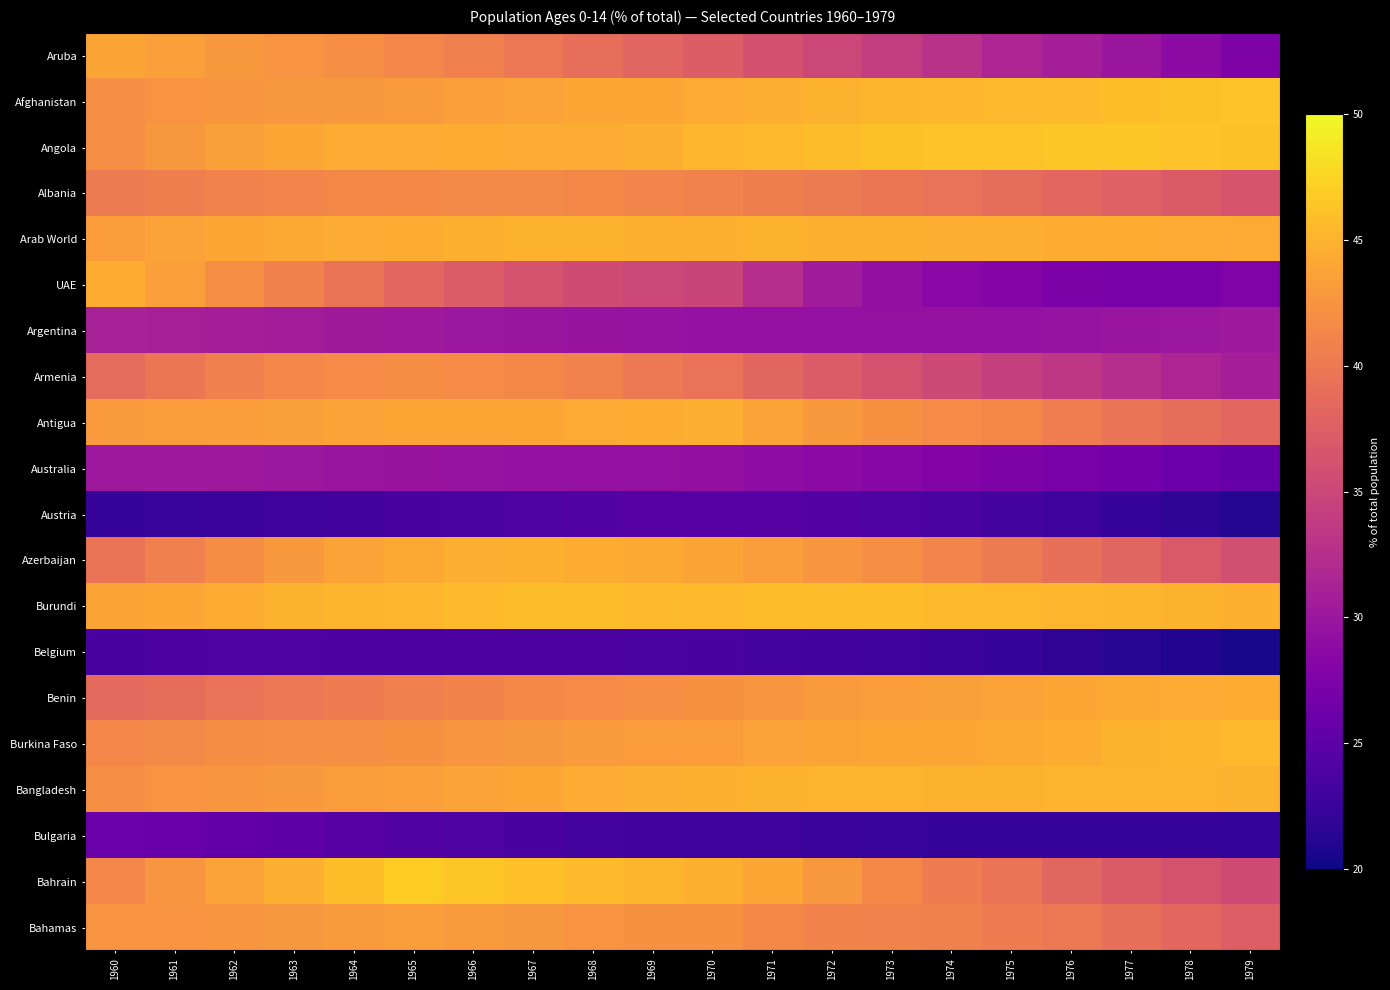

How many categories are shown in the chart?

20